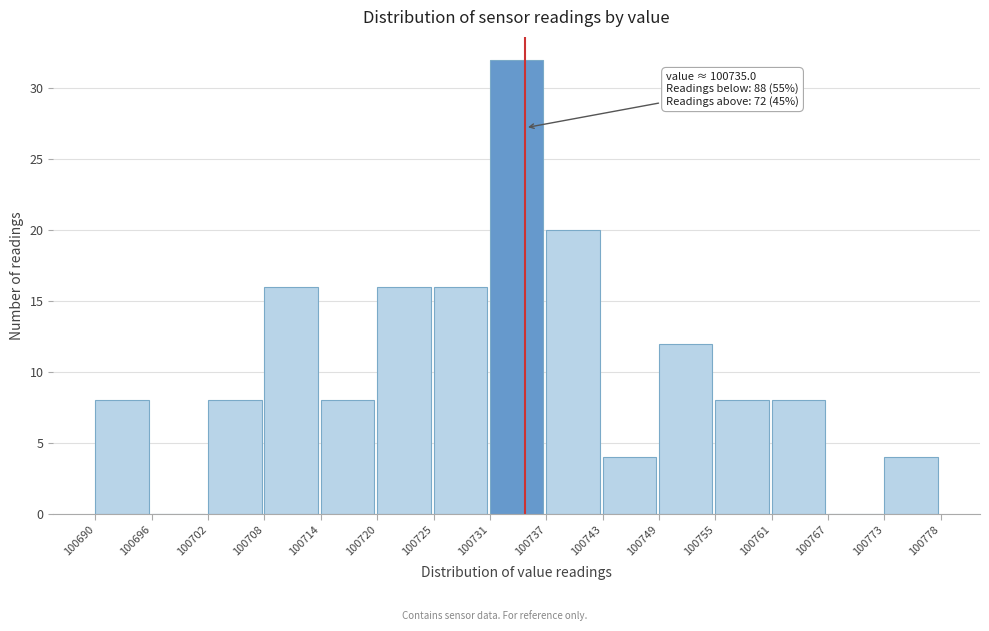

Which range on the x-axis has the tallest bar?

100731 to 100737